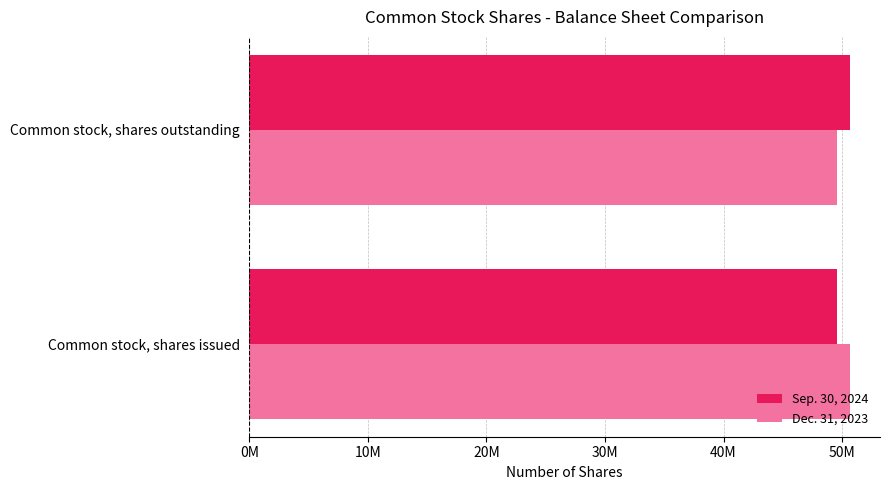

What are all the series names shown in the legend?

Sep. 30, 2024, Dec. 31, 2023